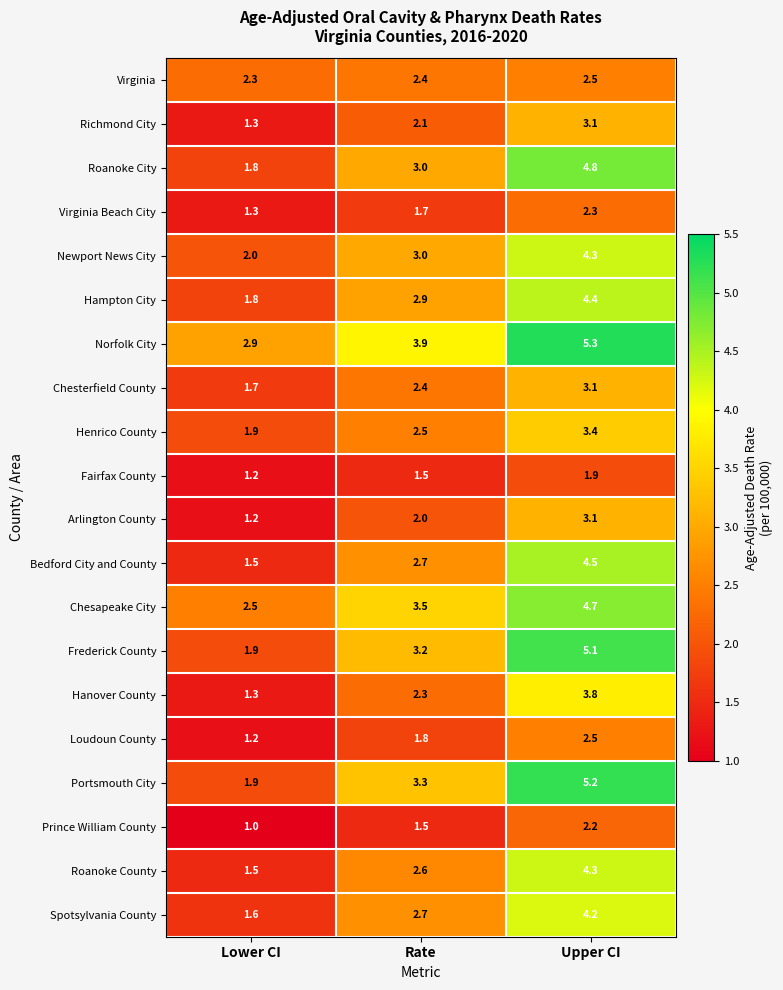

Which series has the widest spread of values?

Portsmouth City